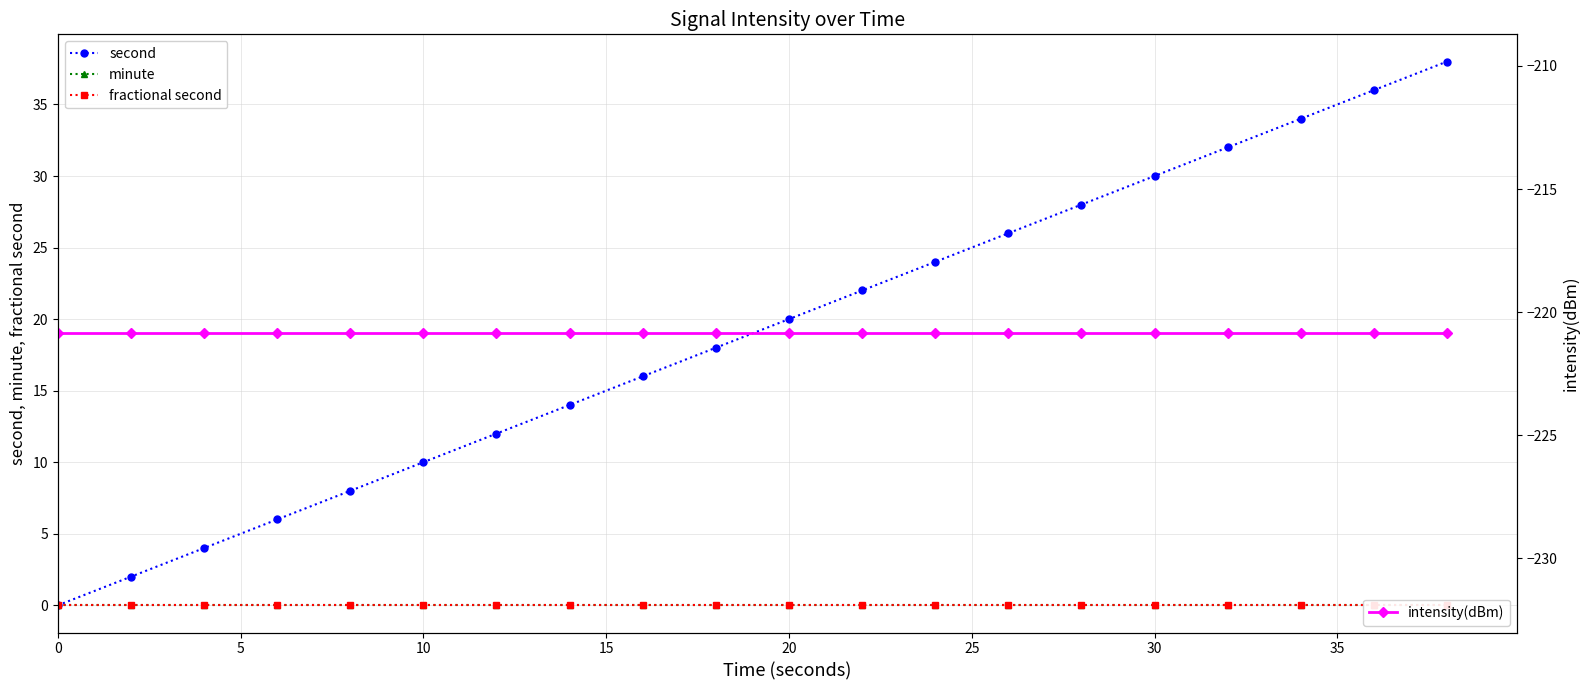

Reading left to right, list all the values displayed in this chart.

second: 0.0	2.0	4.0	6.0	8.0	10.0	12.0	14.0	16.0	18.0	20.0	22.0	24.0	26.0	28.0	30.0	32.0	34.0	36.0	38.0
minute: 0.0	0.0	0.0	0.0	0.0	0.0	0.0	0.0	0.0	0.0	0.0	0.0	0.0	0.0	0.0	0.0	0.0	0.0	0.0	0.0
fractional second: 0.0	0.0	0.0	0.0	0.0	0.0	0.0	0.0	0.0	0.0	0.0	0.0	0.0	0.0	0.0	0.0	0.0	0.0	0.0	0.0
intensity(dBm): -220.9	-220.9	-220.9	-220.9	-220.9	-220.9	-220.9	-220.9	-220.9	-220.9	-220.9	-220.9	-220.9	-220.9	-220.9	-220.9	-220.9	-220.9	-220.9	-220.9